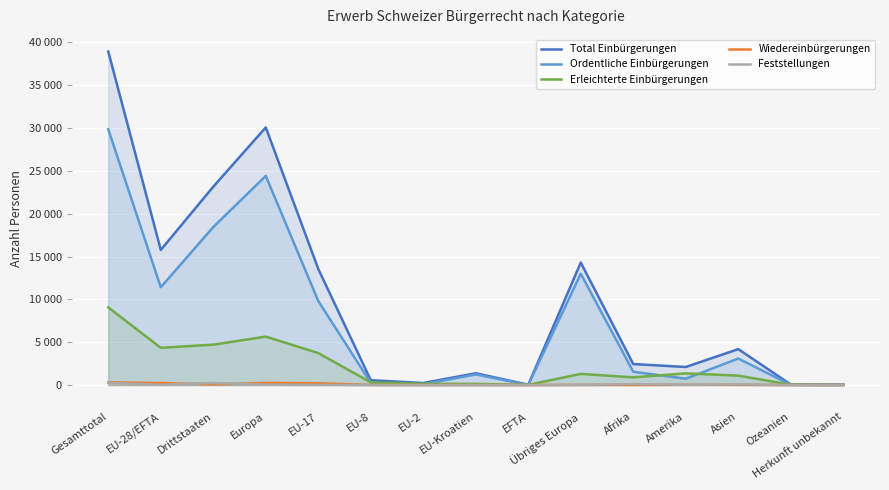

How many data points in Wiedereinbürgerungen are less than 18?

7